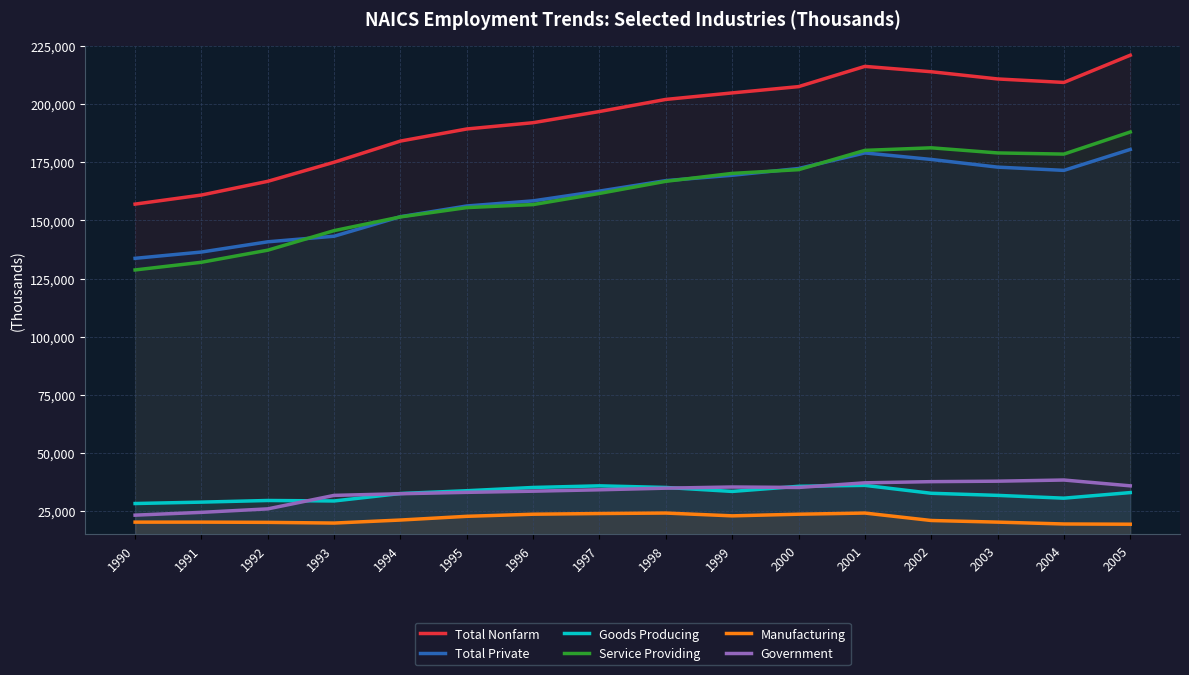

Where is Total Private nearest to the value 157100?

1995